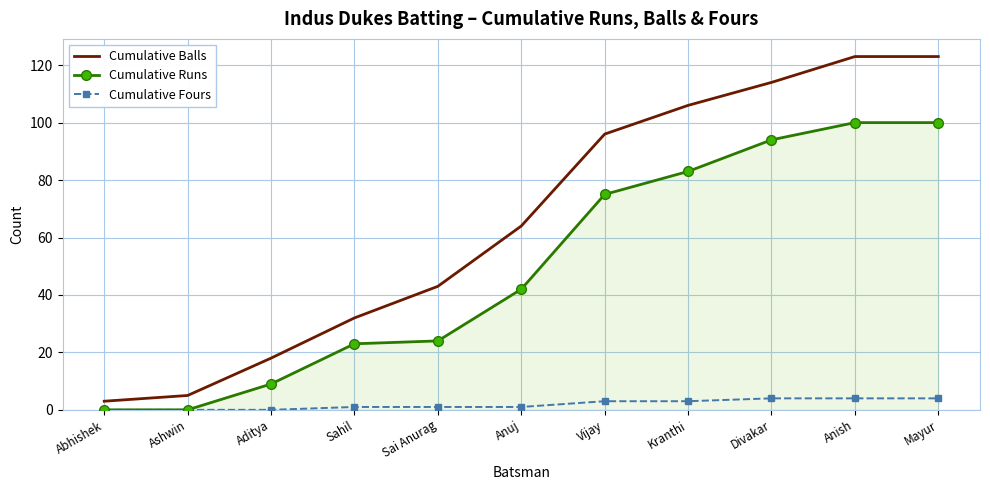

True or false: Cumulative Balls has more than 1 points higher than both neighbors.

False